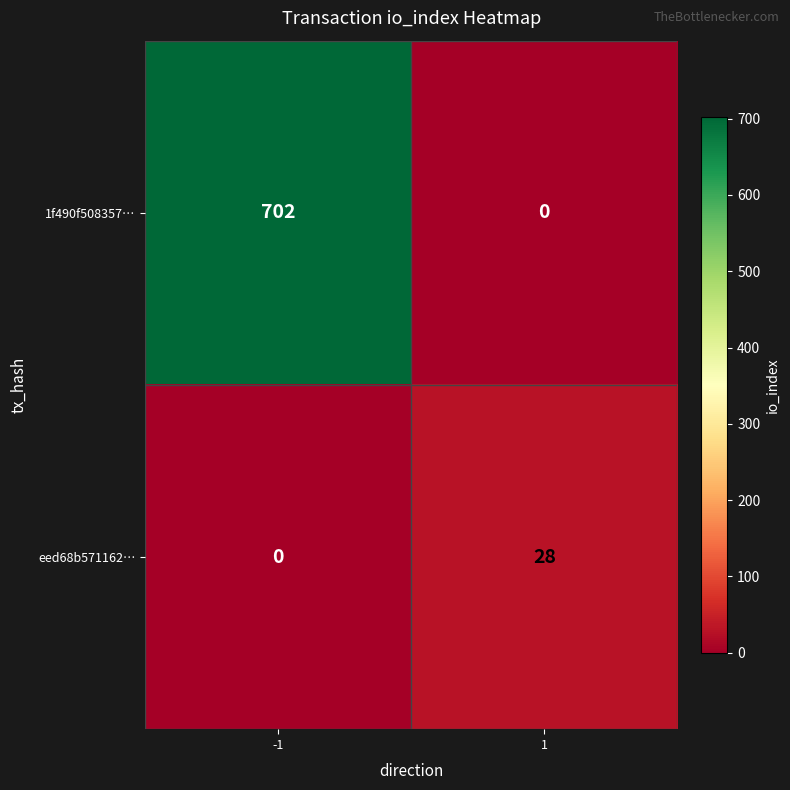

Rank the series by their average value, from lowest to highest.

eed68b571162…, 1f490f508357…